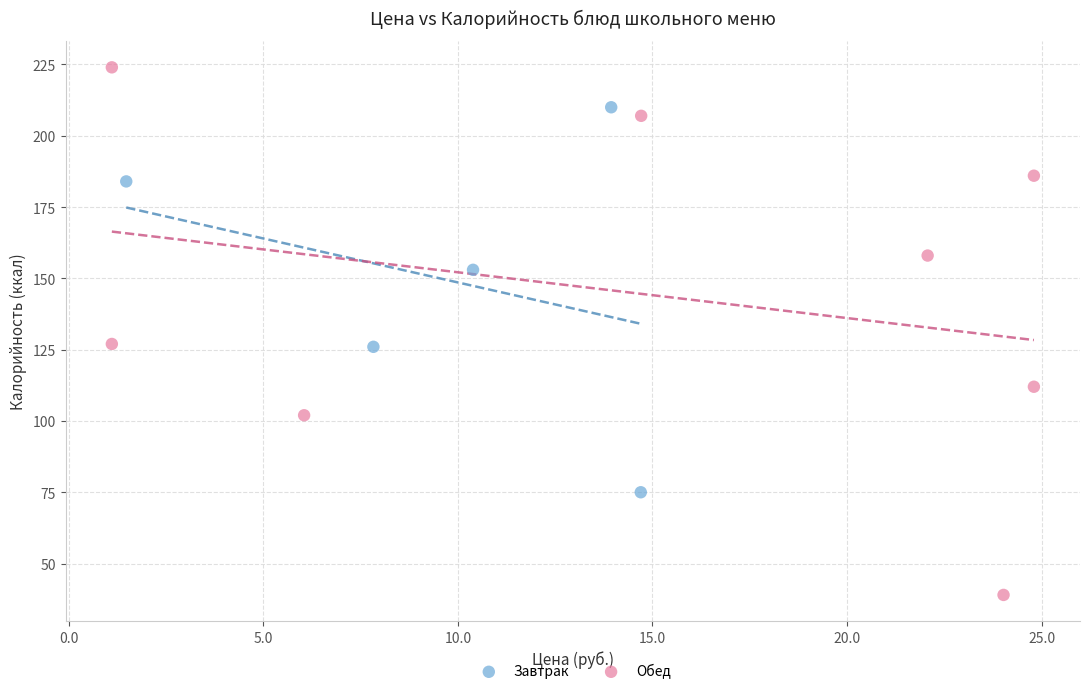

Which series reaches the maximum Y coordinate?

Обед